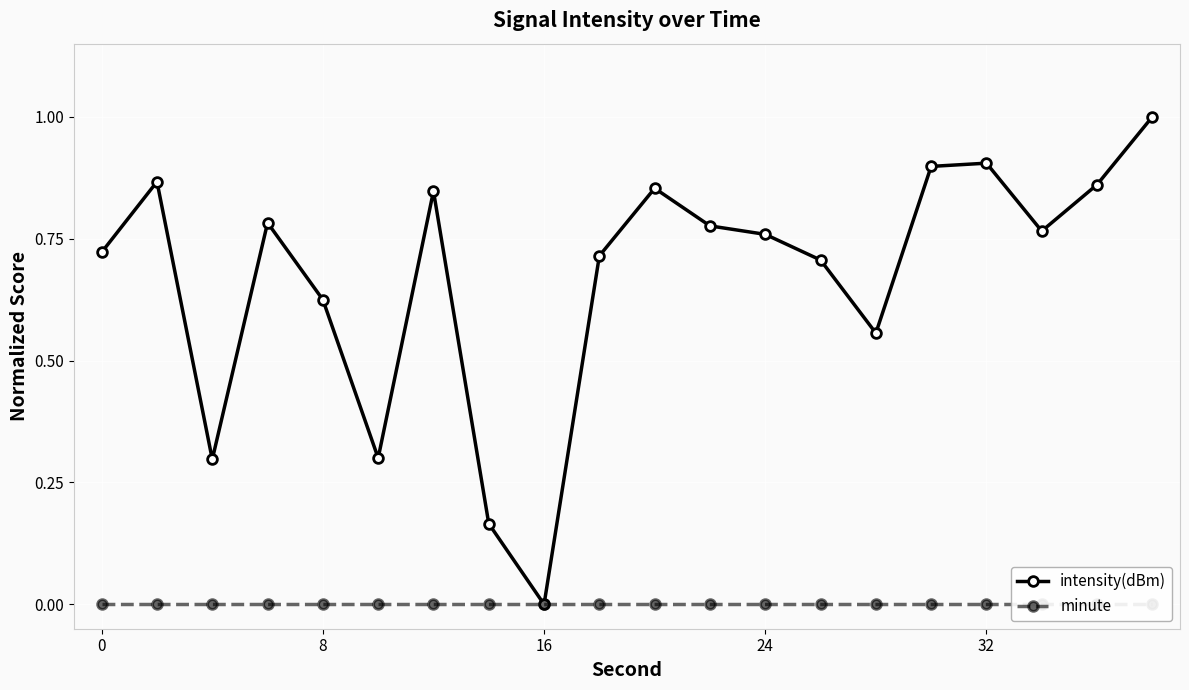

At which label does intensity(dBm) reach its minimum?

16